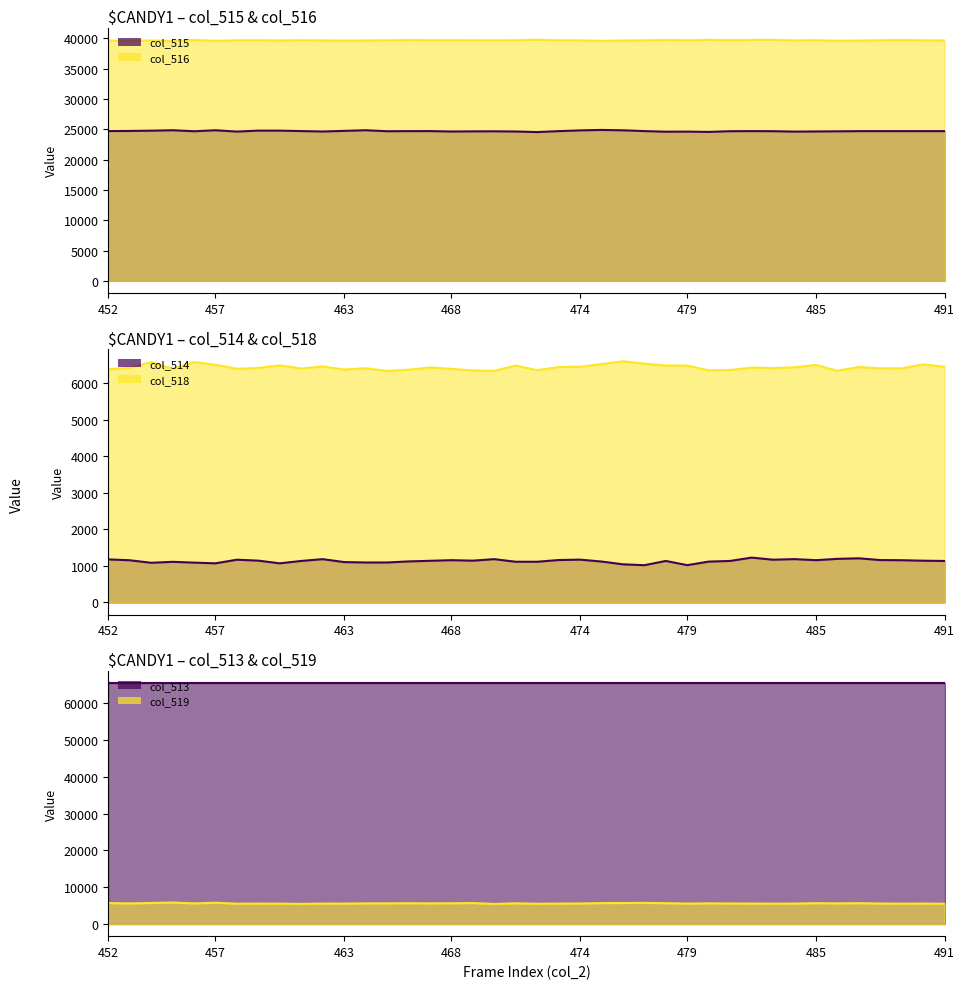

At which category is the sum across all series the highest?

24